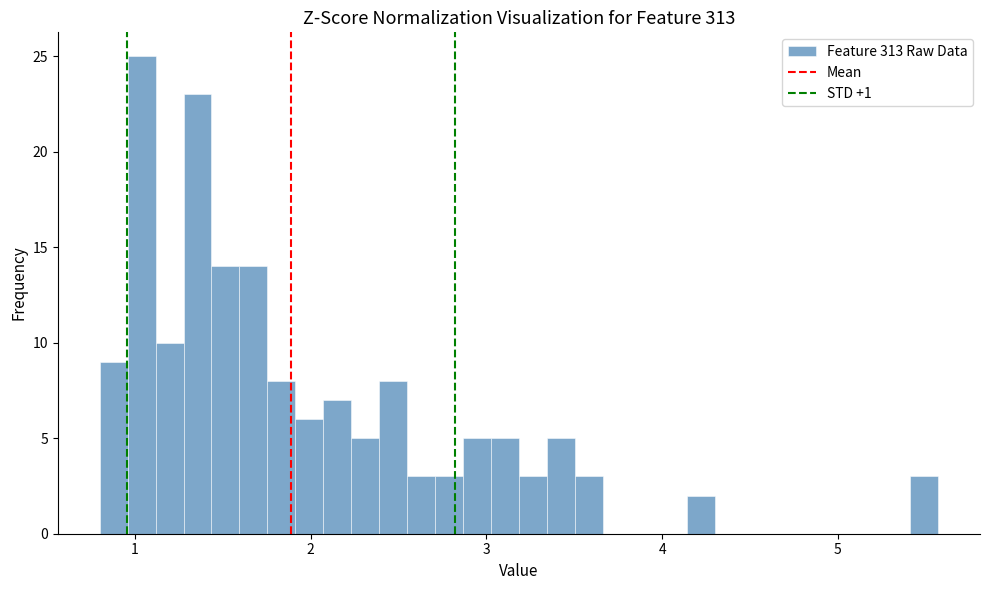

Around what value on the x-axis is the tallest bar? Give the approximate position of its centre, as read against the axis.

1.0